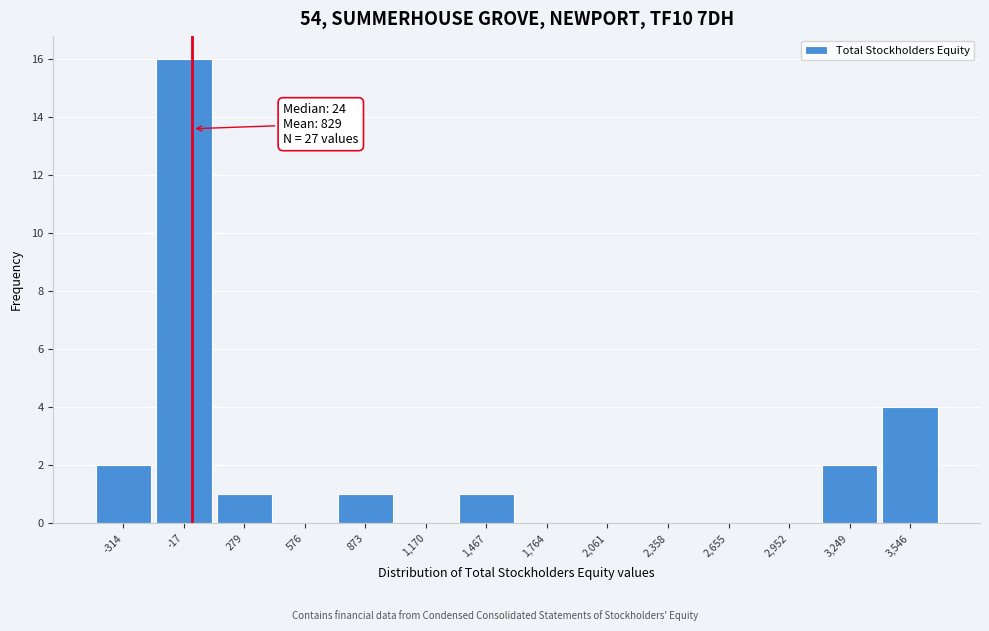

Which range on the x-axis has the tallest bar?

-150 to 150